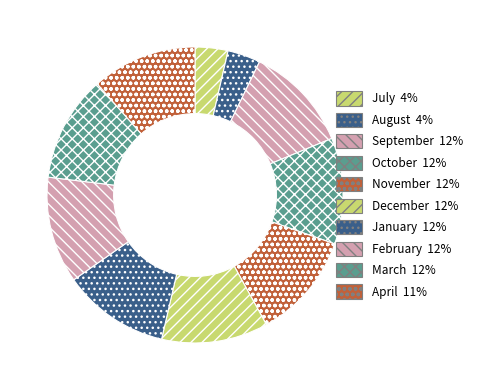

Rank the categories by value from lowest to highest.

August, July, April, September, March, October, November, December, February, January